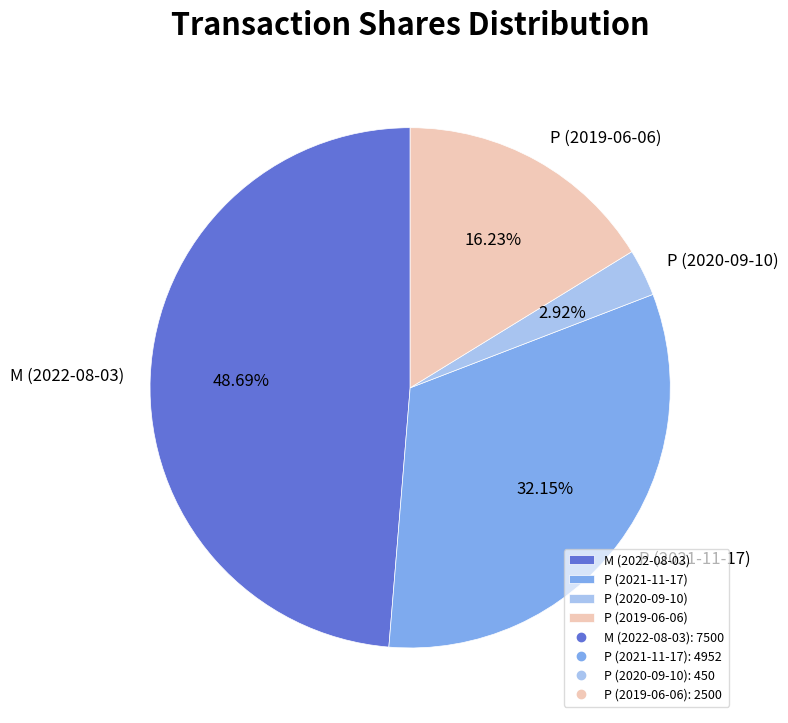

Count the number of slices in the pie.

4